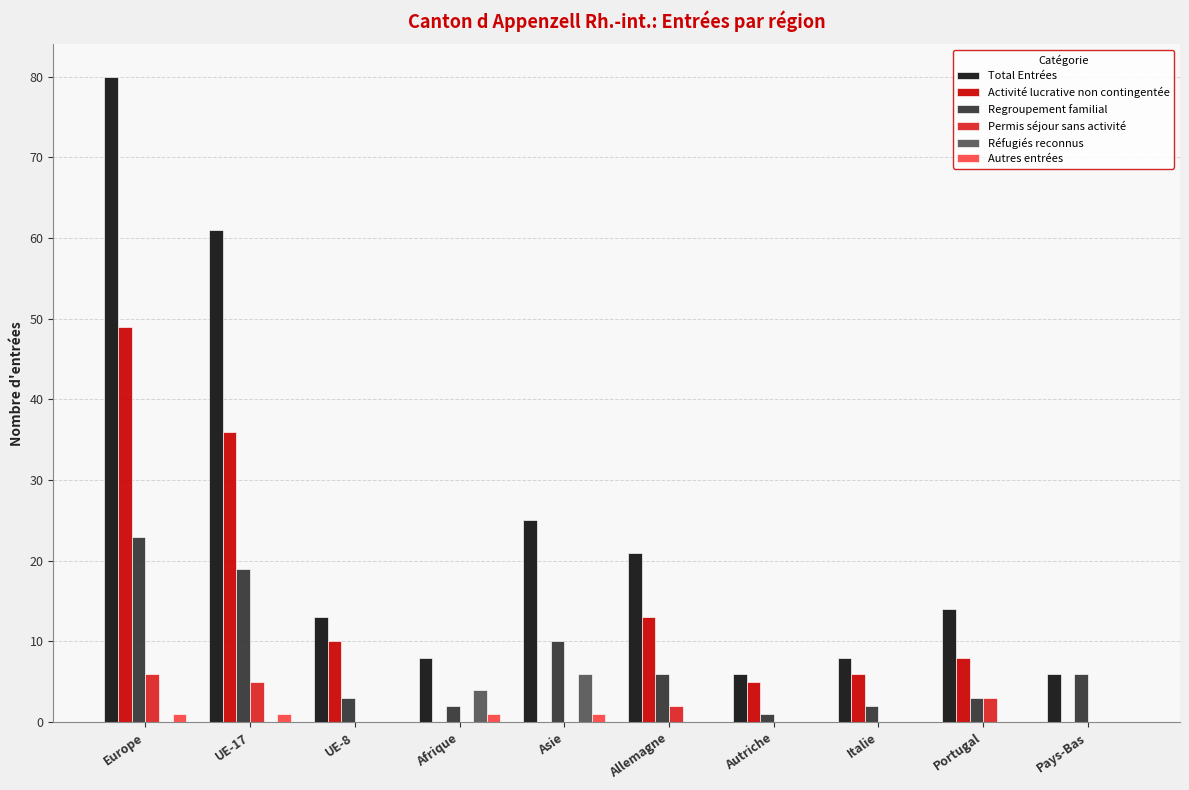

What is the sum of the Regroupement familial values at Afrique and Europe?

25